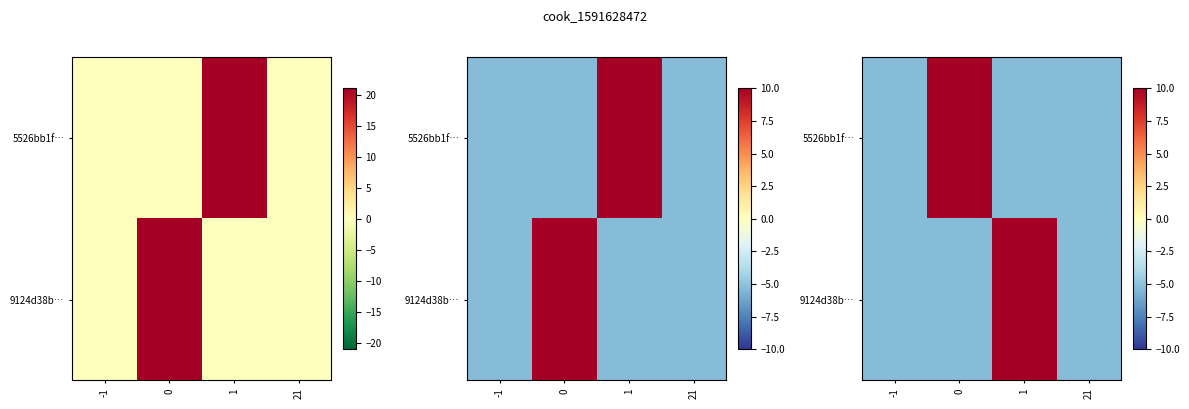

What is the minimum value shown in the chart?

-5.2